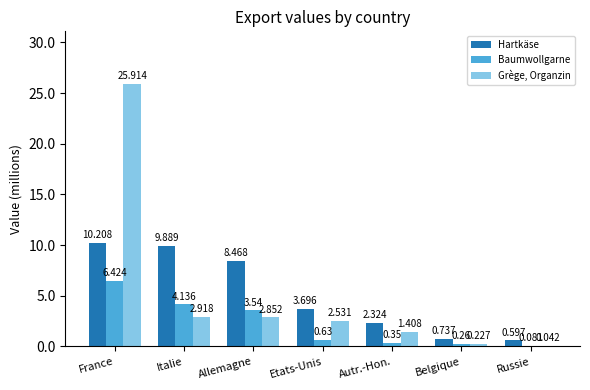

Which label corresponds to the largest value in the chart?

France